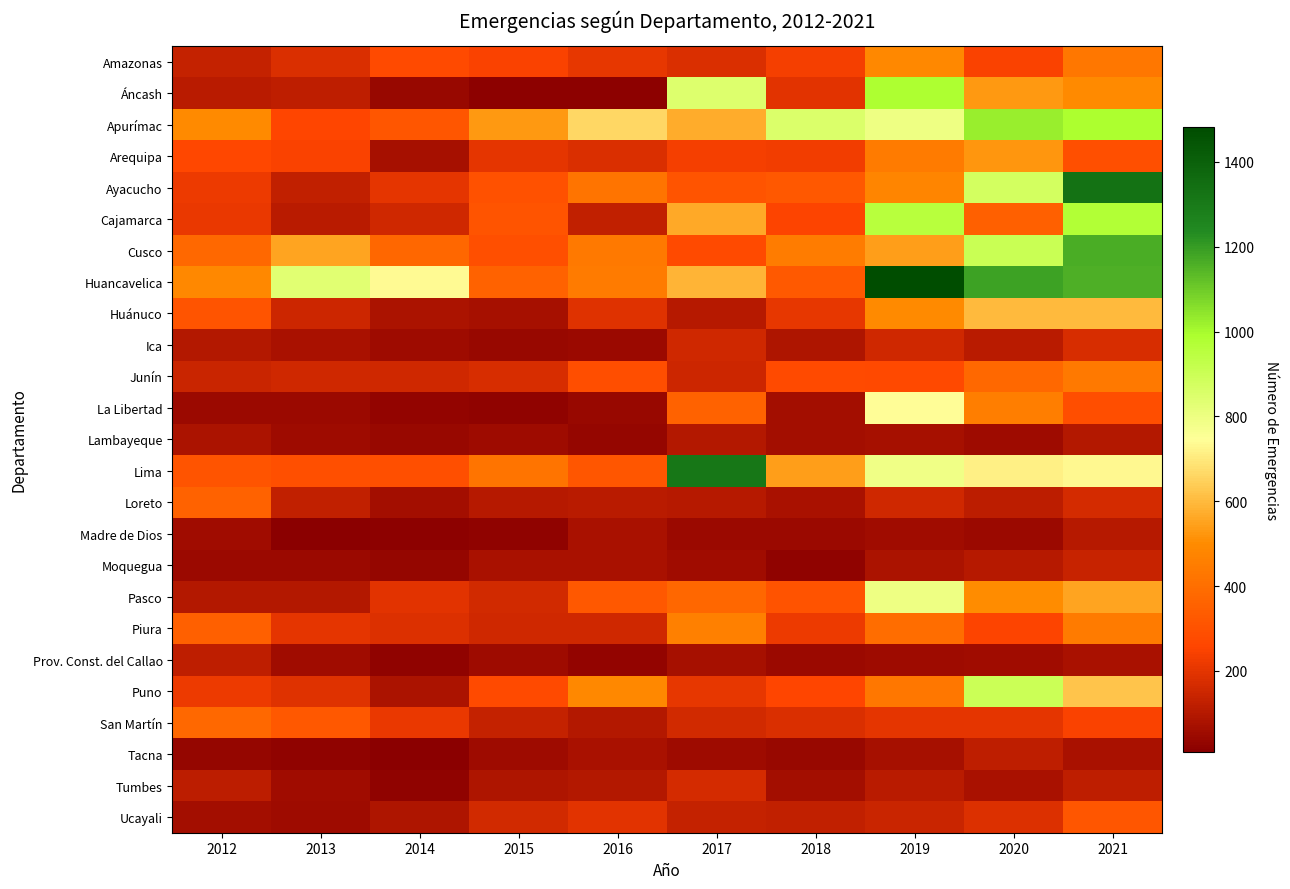

Rank the series at 2012 from highest to lowest value.

Apurímac, Huancavelica, Cusco, San Martín, Loreto, Piura, Huánuco, Lima, Arequipa, Ayacucho, Puno, Cajamarca, Junín, Amazonas, Prov. Const. del Callao, Tumbes, Áncash, Pasco, Ica, Lambayeque, Ucayali, Madre de Dios, La Libertad, Moquegua, Tacna